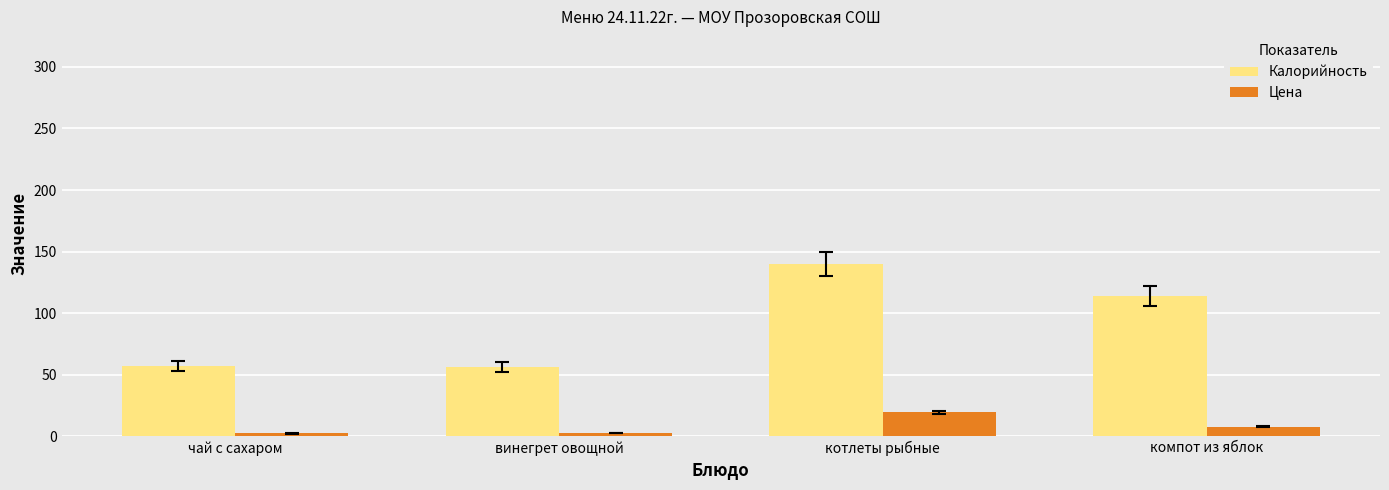

What is the sum of all Цена values?

32.5